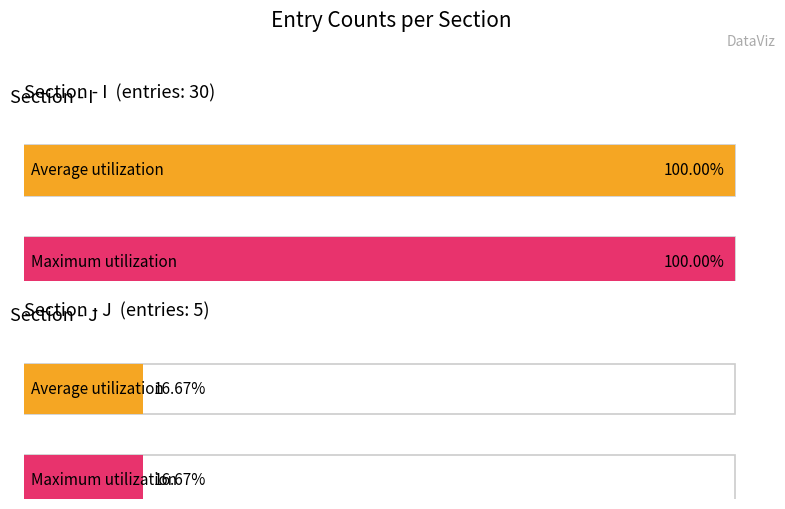

At which label is Average utilization closest to 15?

J